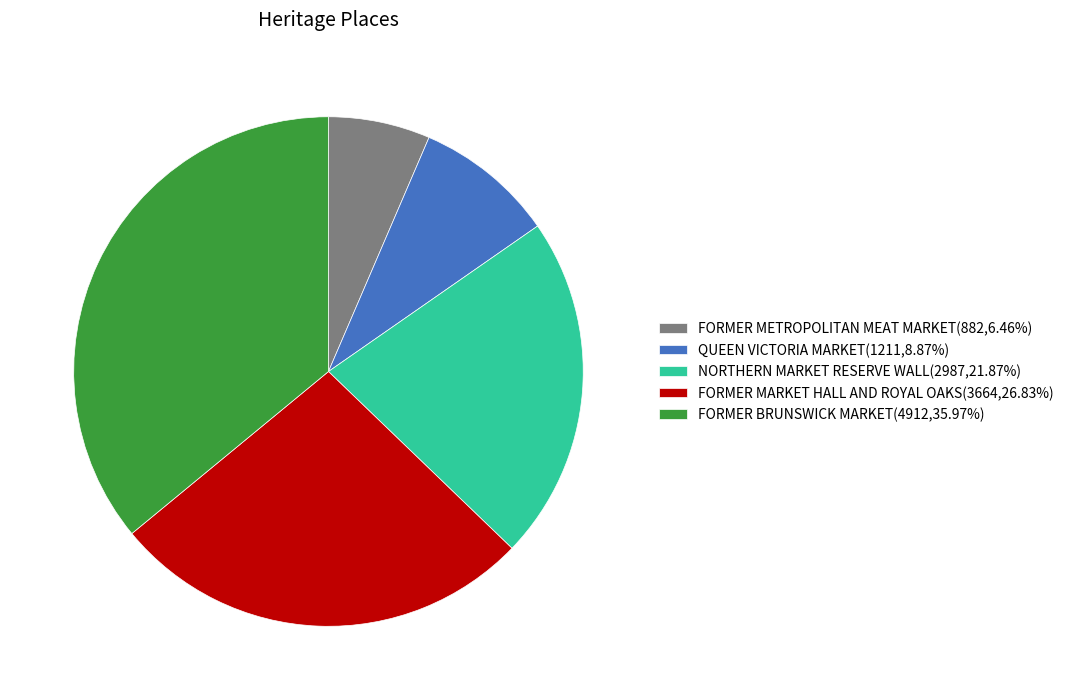

What is the ratio of the value at FORMER BRUNSWICK MARKET(4912,35.97%) to the value at QUEEN VICTORIA MARKET(1211,8.87%)?

4.1